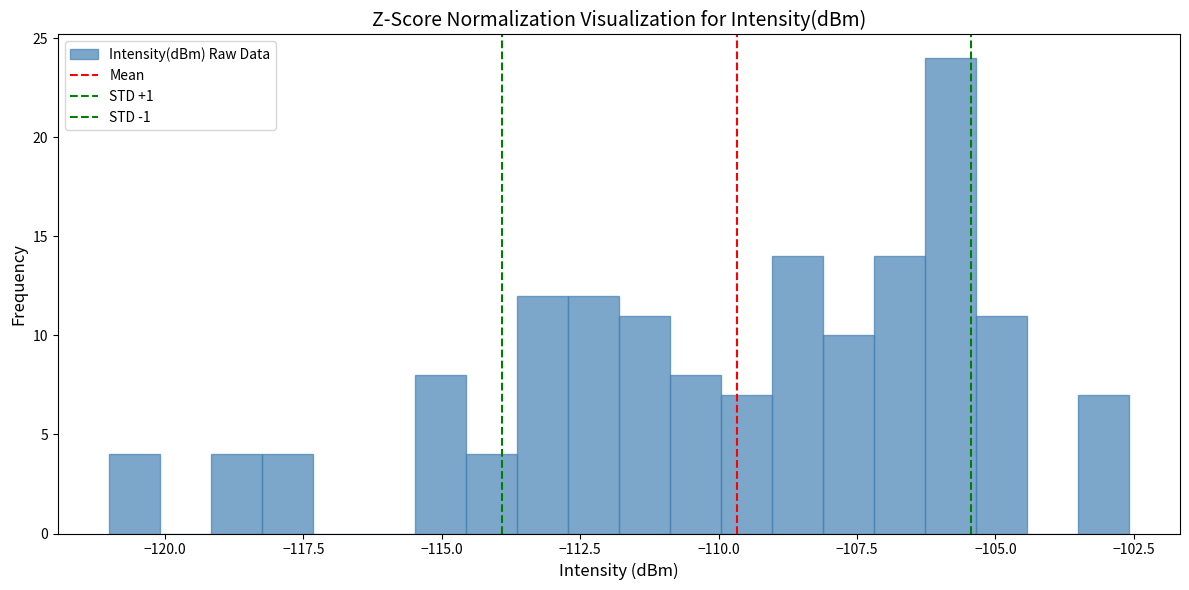

Read against the x-axis, roughly where is the centre of the tallest bar?

-106.0